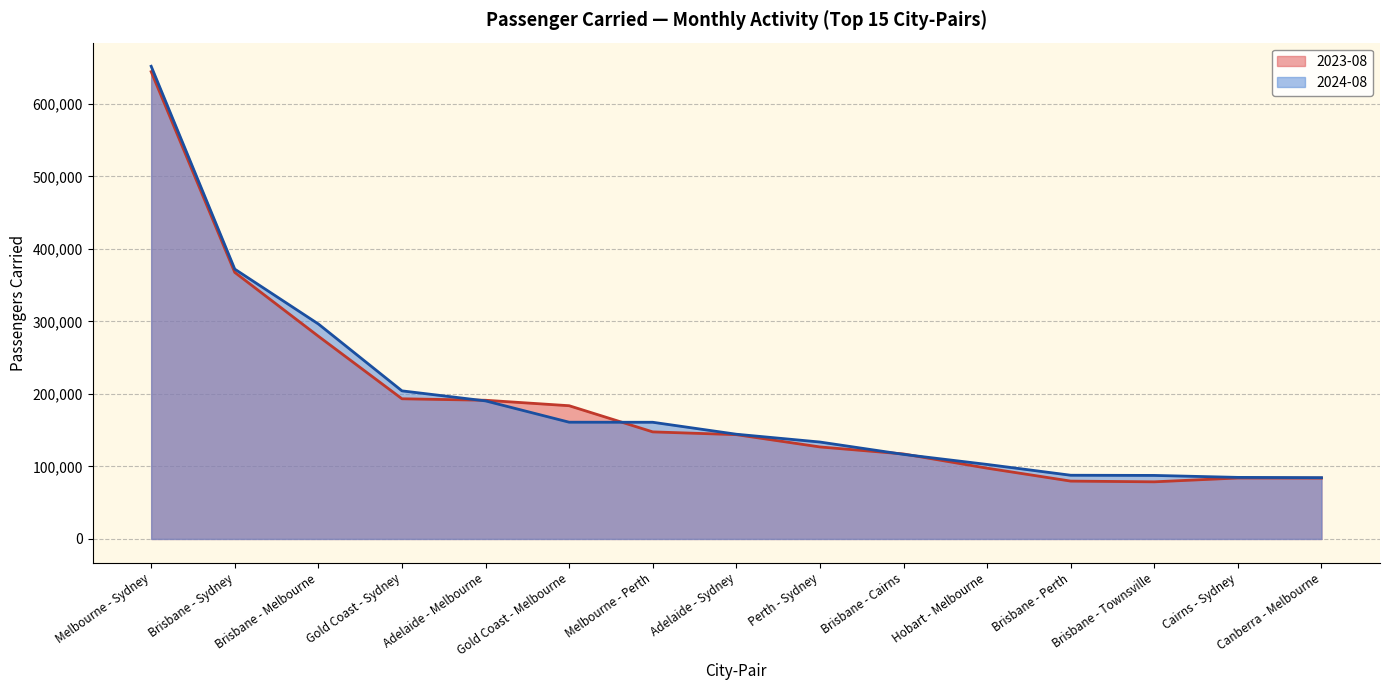

At which category is the sum across all series the highest?

Melbourne - Sydney